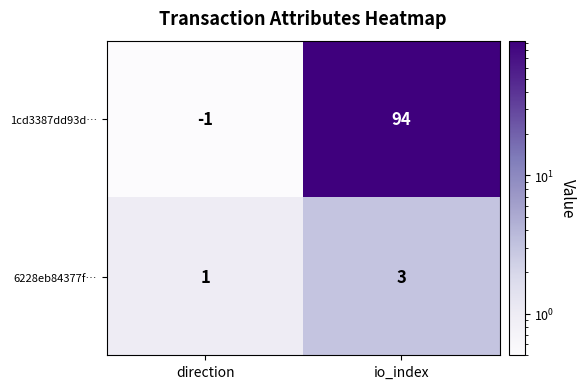

How many data points in 6228eb84377f… are less than 3?

1